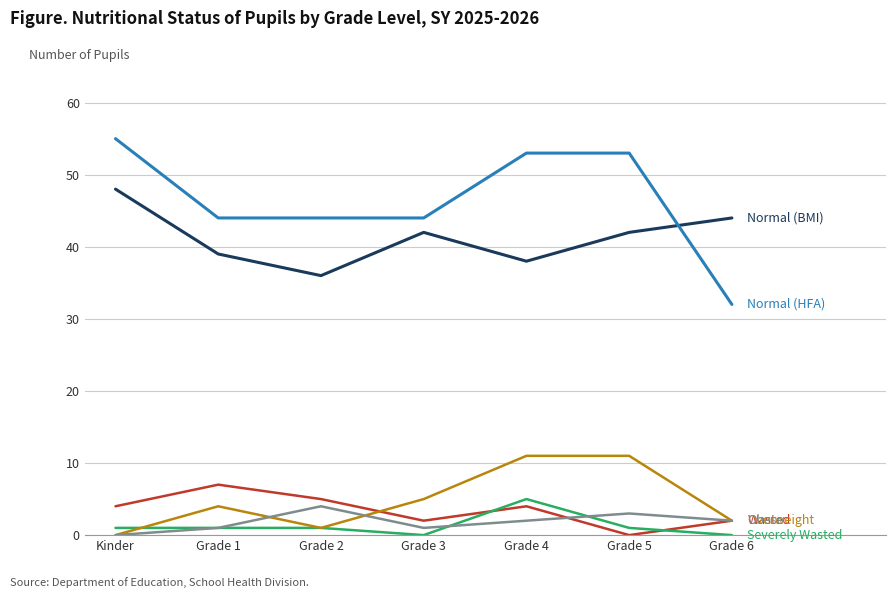

What is the spread (max minus min) of values at Grade 6?

44